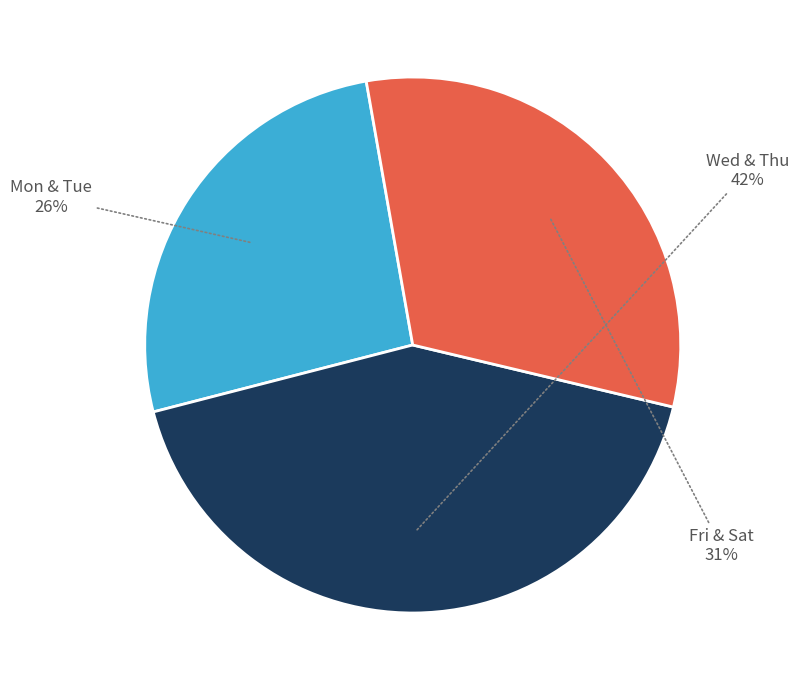

Does any single category account for the majority?

No